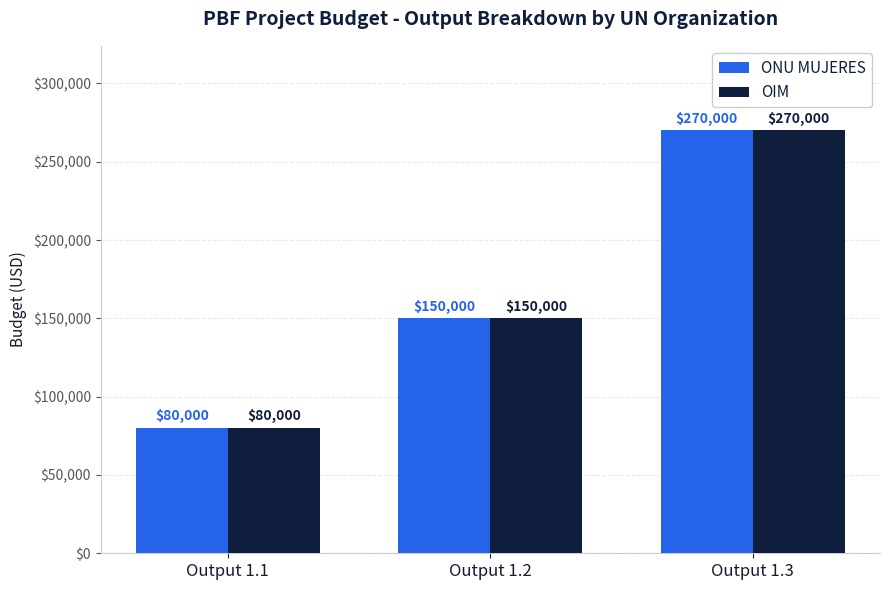

What is the approximate value of OIM at Output 1.3, to the nearest 10?

270000